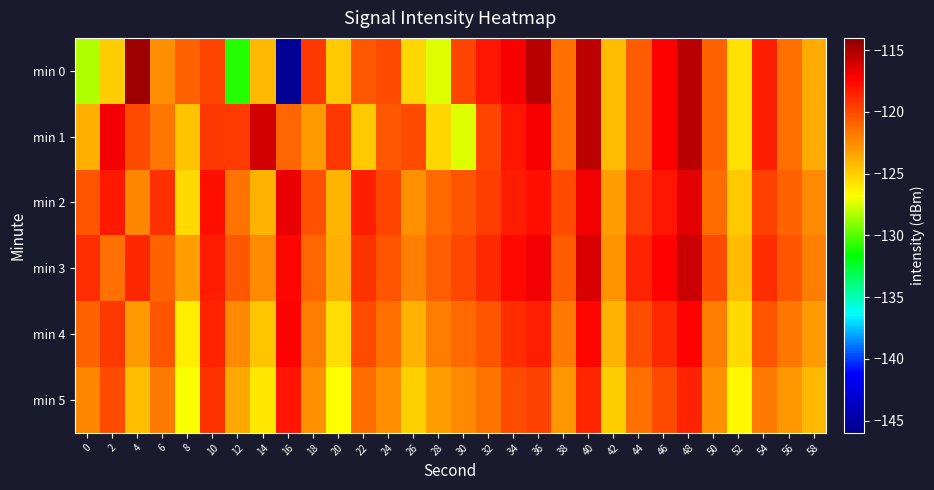

What is the spread (max minus min) of values at 50?

2.6